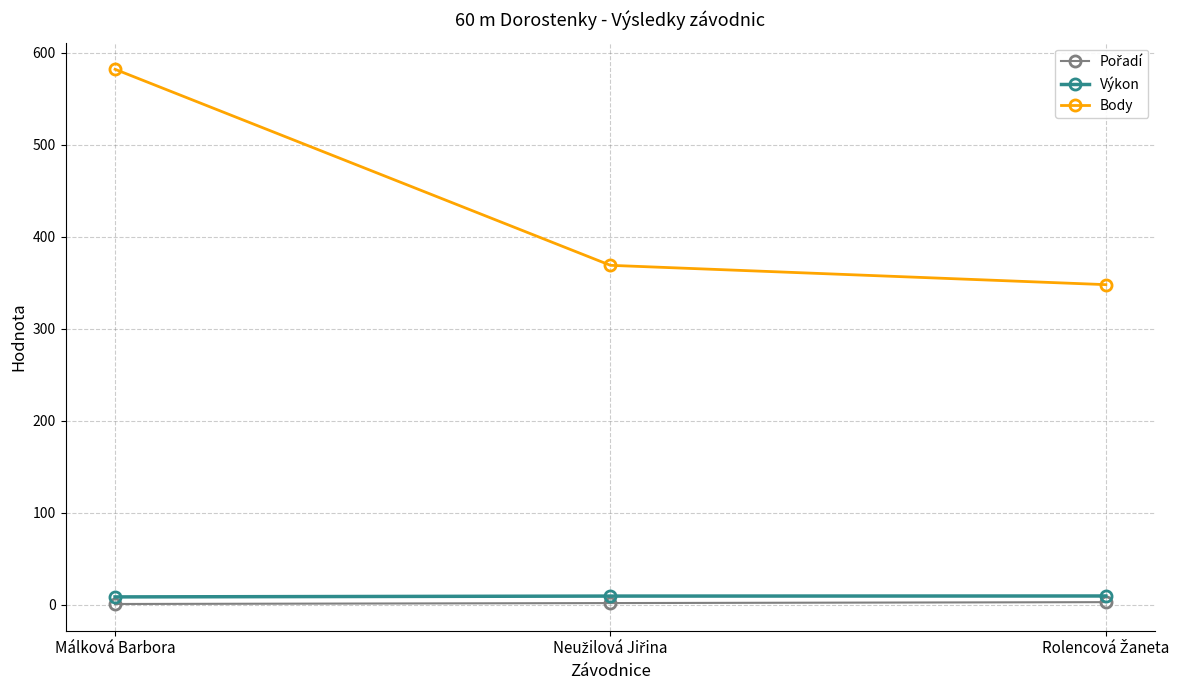

What is the difference between the highest and lowest values at Málková Barbora?

581.0